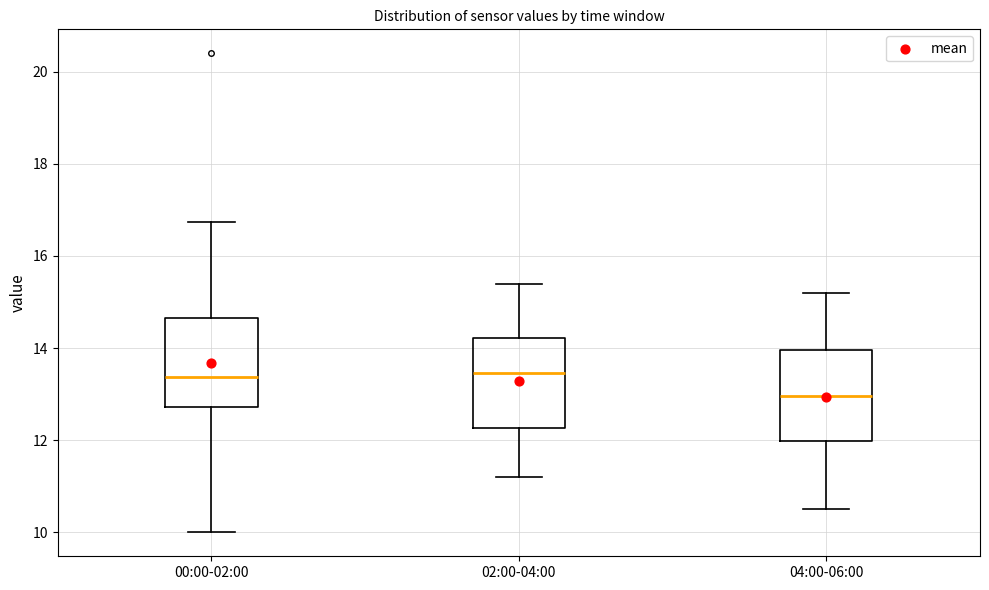

Reading left to right, transcribe this box plot: for each box, give where its median line is, the range the box spans, and where its two whiskers end, as read against the y-axis. The values are not printed on the chart, so give them approximately, as read against the axis.

00:00-02:00: median 13.4, box 12.8 to 14.6, whiskers 10.0 to 16.8
02:00-04:00: median 13.4, box 12.2 to 14.2, whiskers 11.2 to 15.4
04:00-06:00: median 13.0, box 12.0 to 14.0, whiskers 10.6 to 15.2